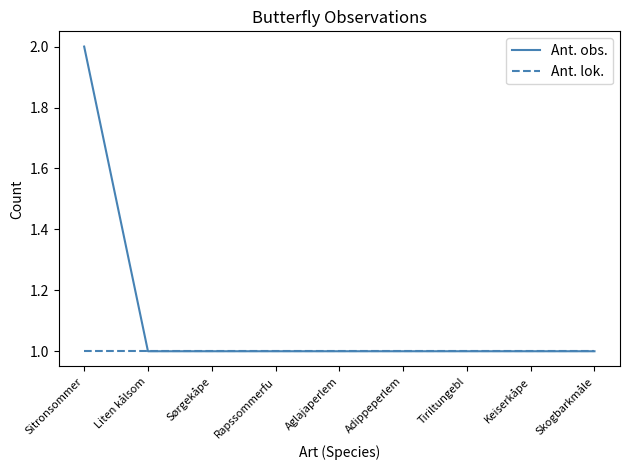

At which category is the sum across all series the highest?

Sitronsommer